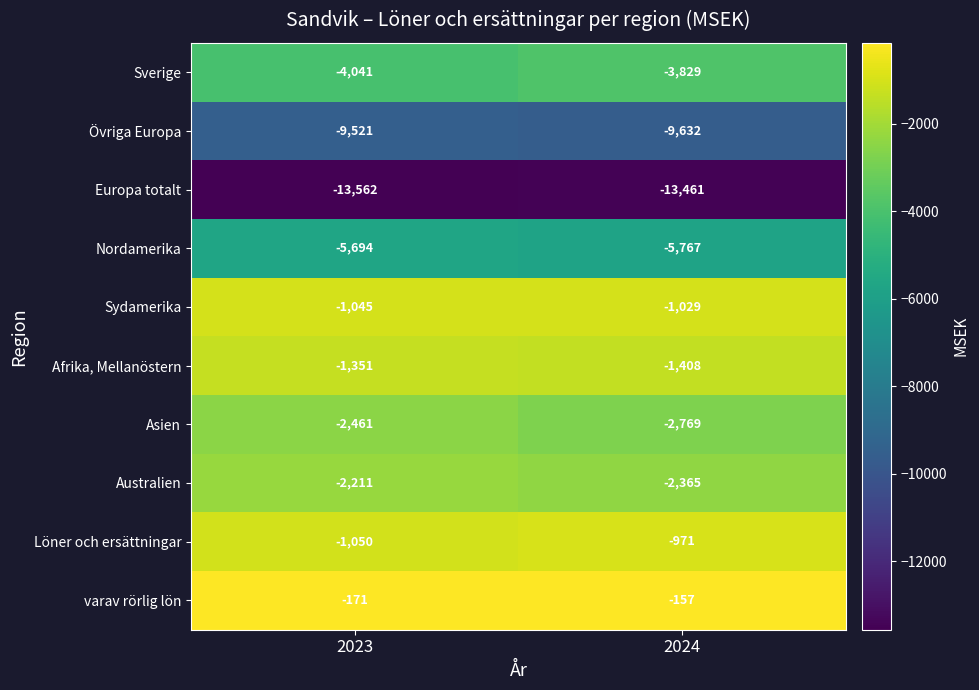

What is the difference between the maximum and minimum values in the Asien series?

308